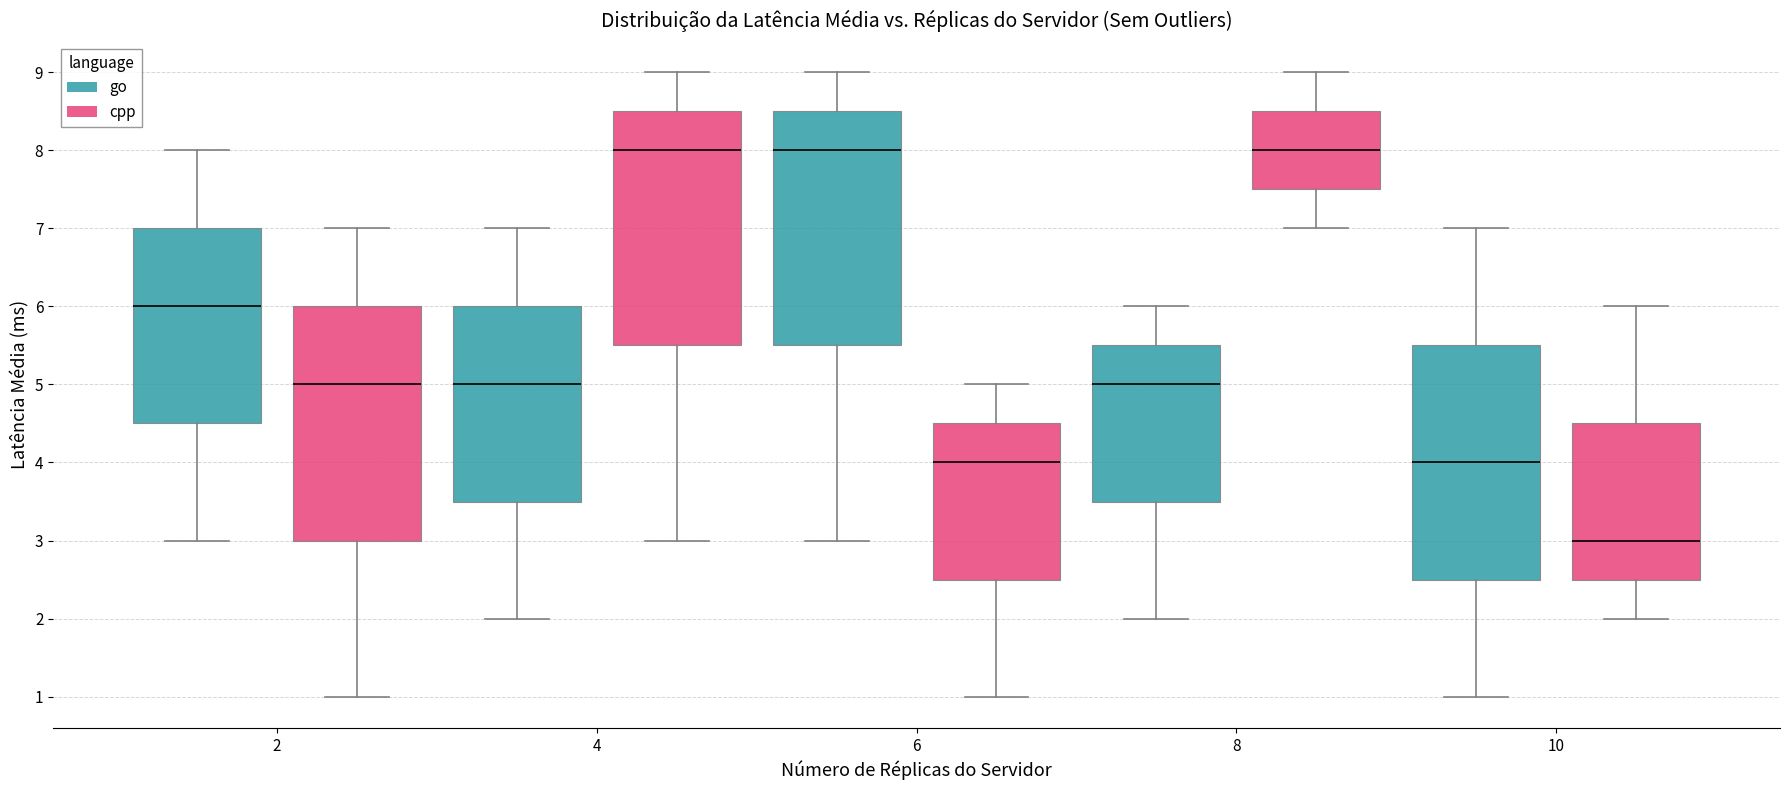

Reading left to right, read every box against the y-axis: the position of its median line, the range the box covers, and the ends of its whiskers. The values are not printed on the chart, so give them approximately, as read against the axis.

2 (go): median 6.0, box 4.5 to 7.0, whiskers 3.0 to 8.0
2 (cpp): median 5.0, box 3.0 to 6.0, whiskers 1.0 to 7.0
4 (go): median 5.0, box 3.5 to 6.0, whiskers 2.0 to 7.0
4 (cpp): median 8.0, box 5.5 to 8.5, whiskers 3.0 to 9.0
6 (go): median 8.0, box 5.5 to 8.5, whiskers 3.0 to 9.0
6 (cpp): median 4.0, box 2.5 to 4.5, whiskers 1.0 to 5.0
8 (go): median 5.0, box 3.5 to 5.5, whiskers 2.0 to 6.0
8 (cpp): median 8.0, box 7.5 to 8.5, whiskers 7.0 to 9.0
10 (go): median 4.0, box 2.5 to 5.5, whiskers 1.0 to 7.0
10 (cpp): median 3.0, box 2.5 to 4.5, whiskers 2.0 to 6.0